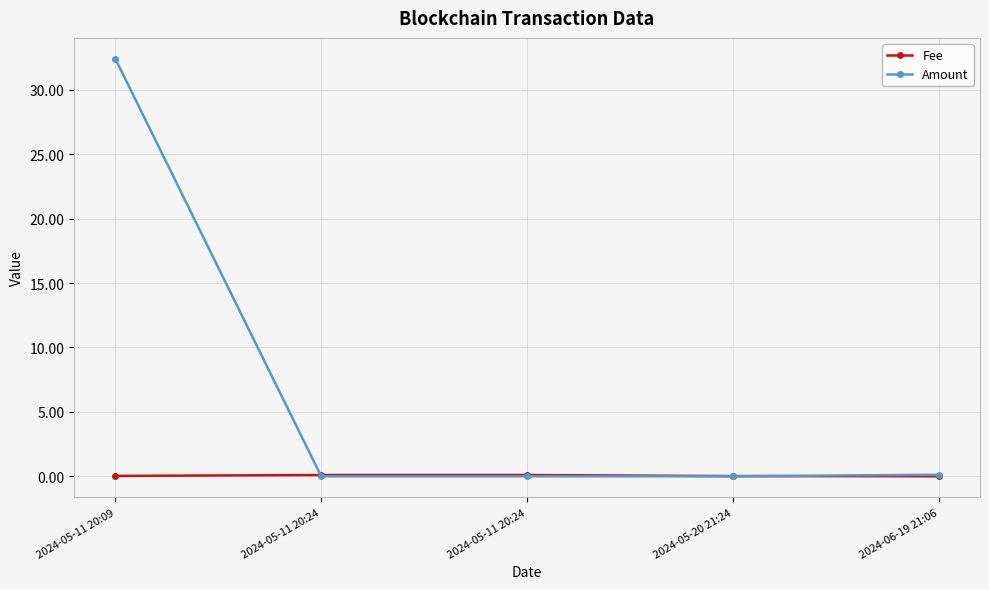

At which label does Fee reach its peak?

2024-05-11 20:24